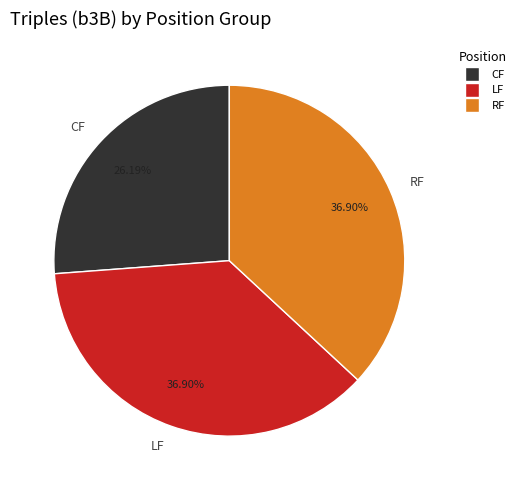

What is the ratio of the value at RF to the value at LF?

1.0